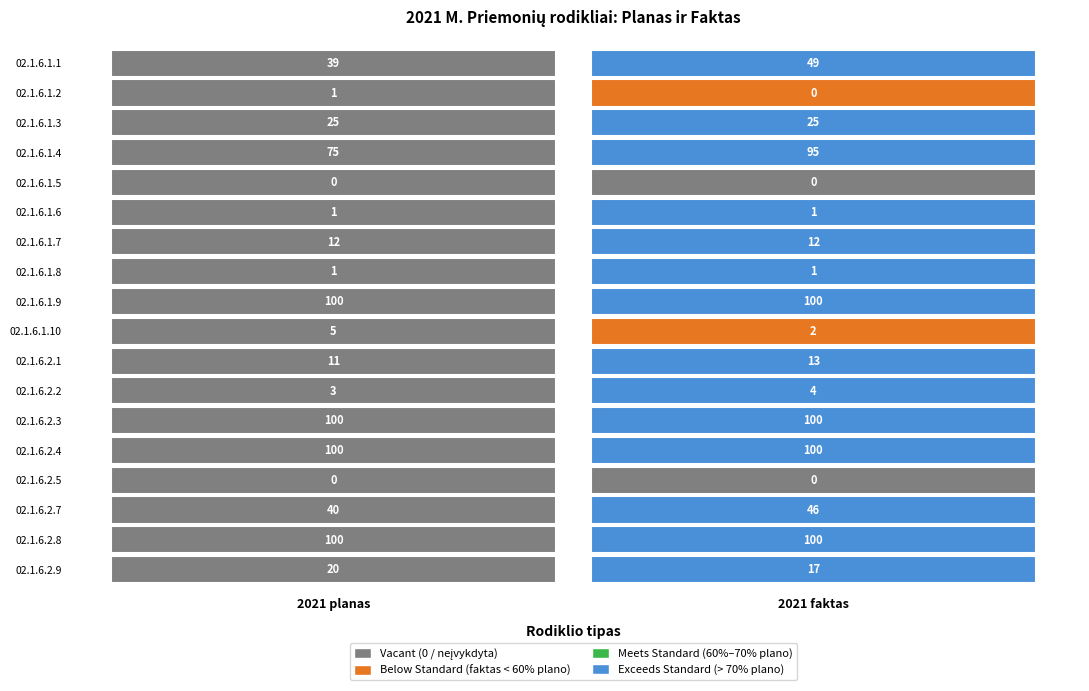

Which series has the widest spread of values?

02.1.6.1.4